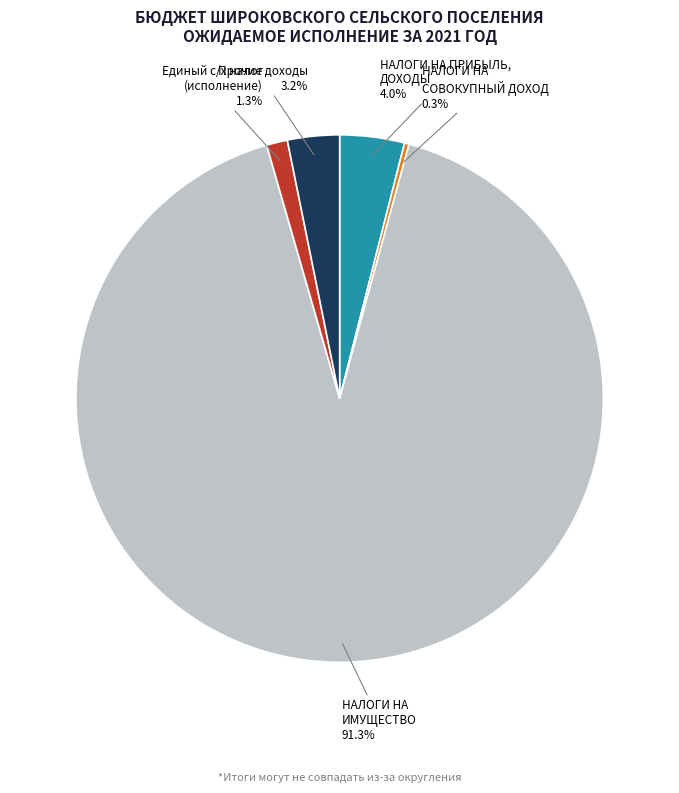

Is there any slice that represents more than half of the pie?

Yes